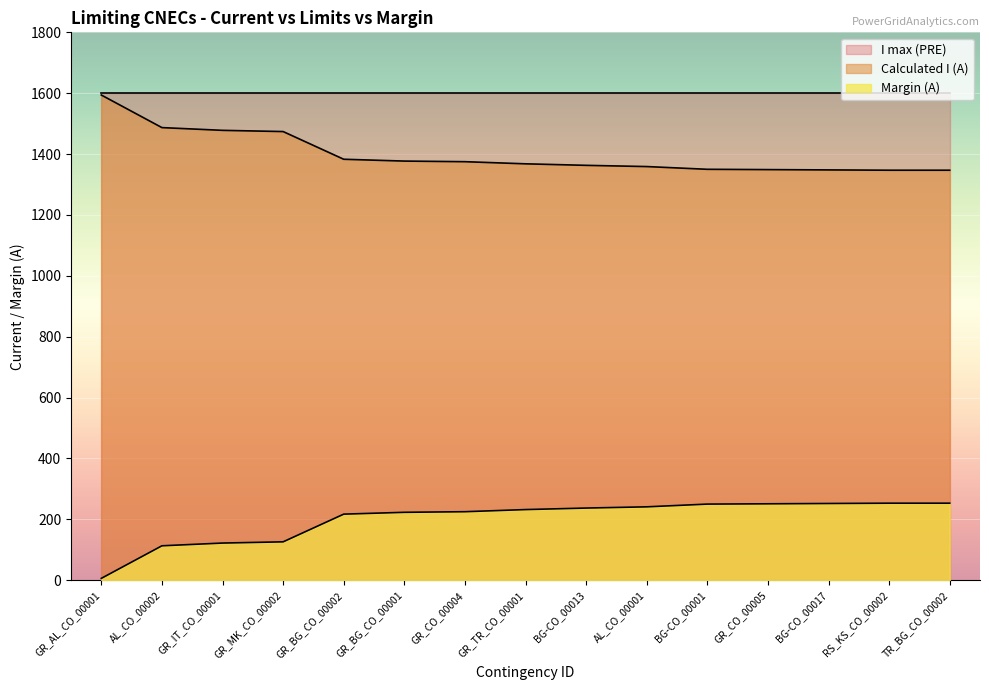

What is the lowest value of the Margin (A) series?

6